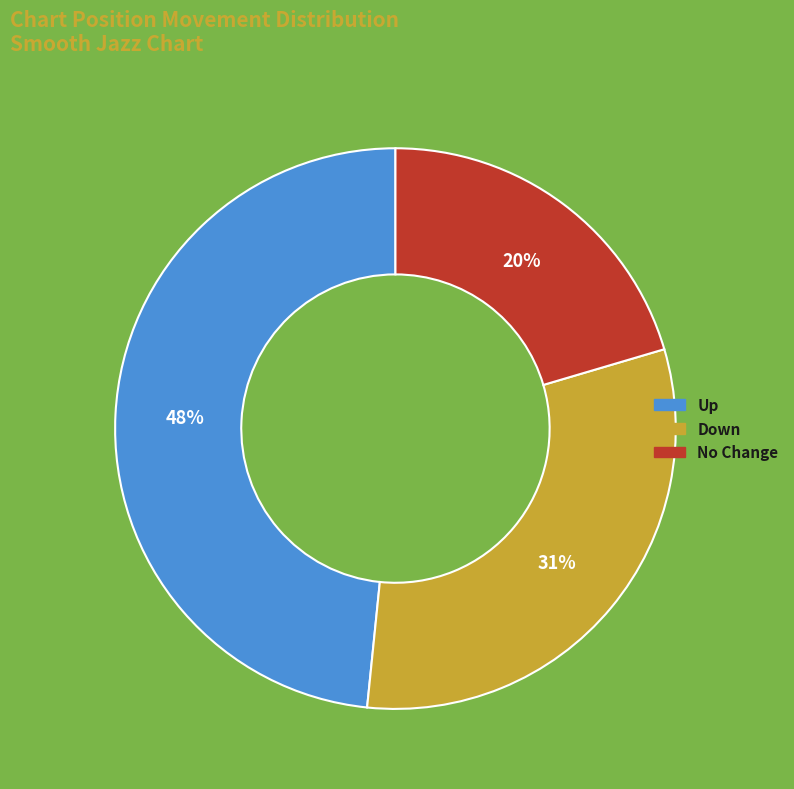

How many segments does this pie chart have?

3